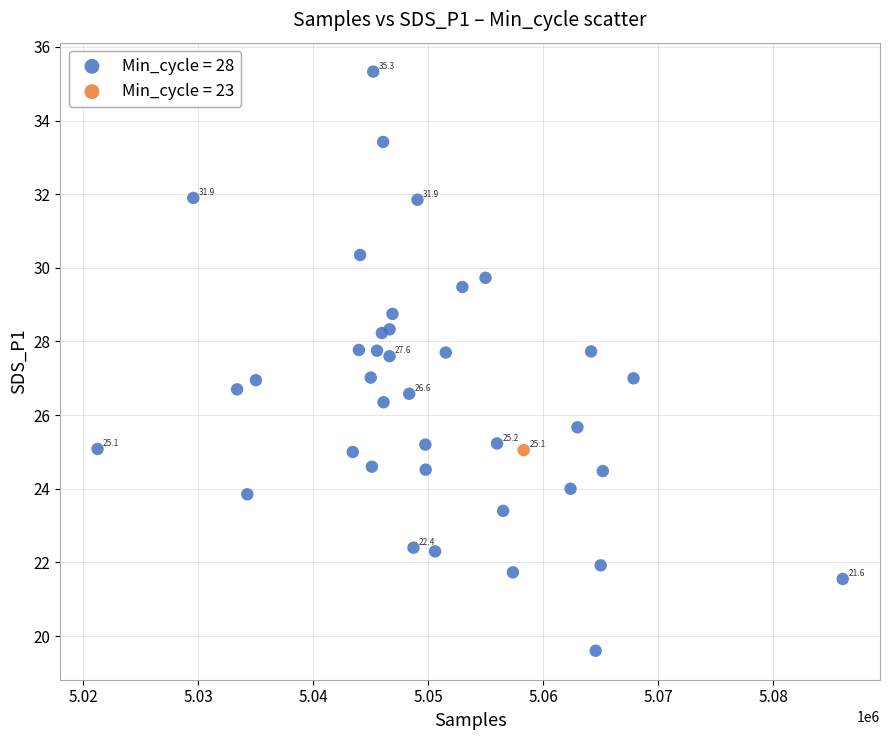

What are all the series names shown in the legend?

Min_cycle = 28, Min_cycle = 23